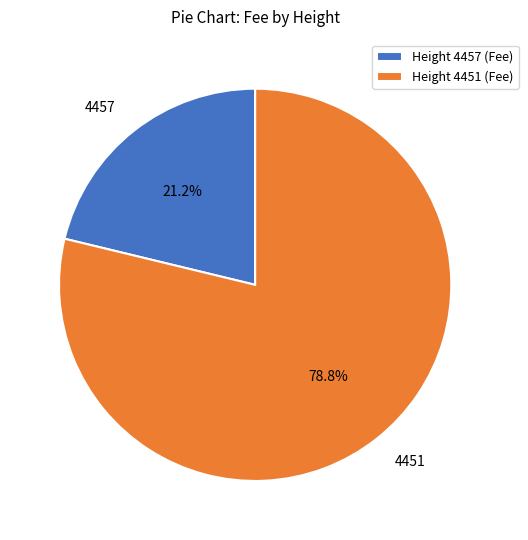

To the nearest percent, what is the combined percentage of 4451 and 4457?

100%